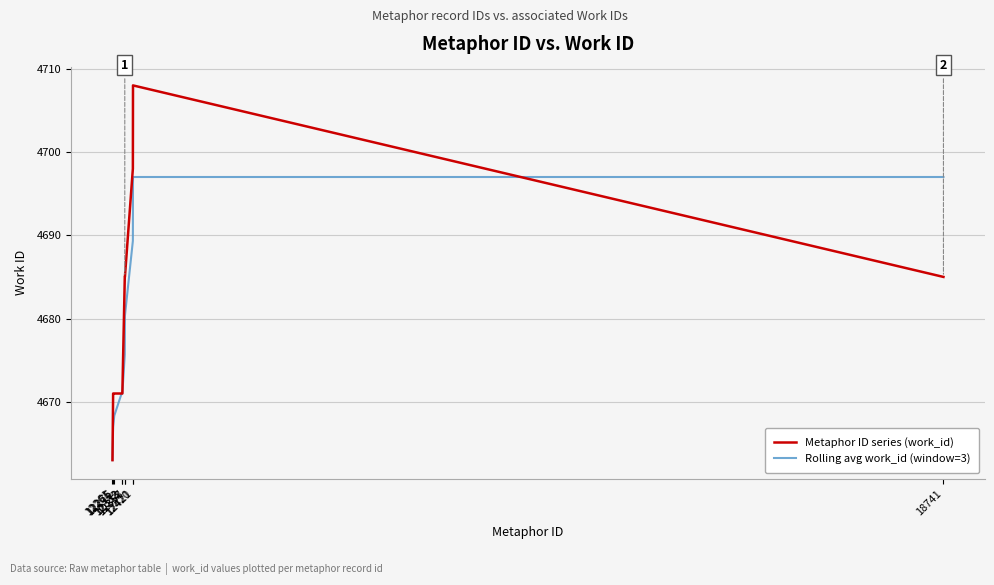

What is the minimum value shown in the chart?

4663.0